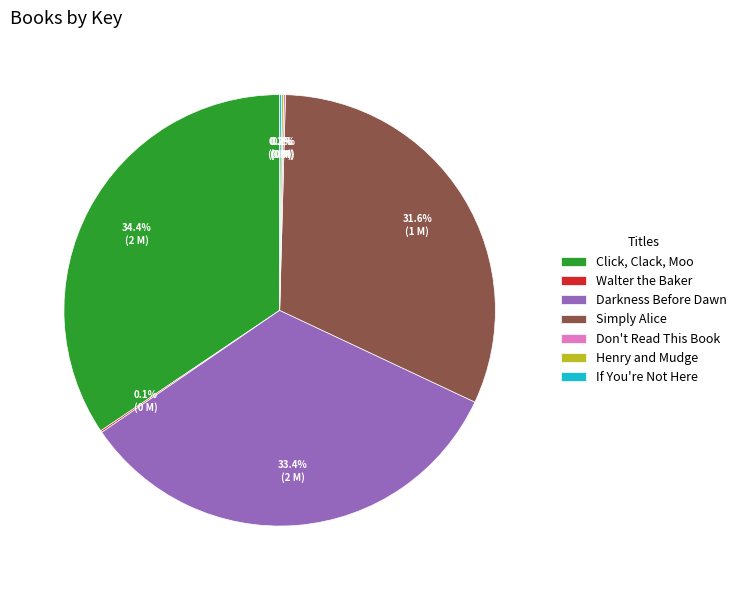

How much of the chart is everything except Darkness Before Dawn?

66.6%